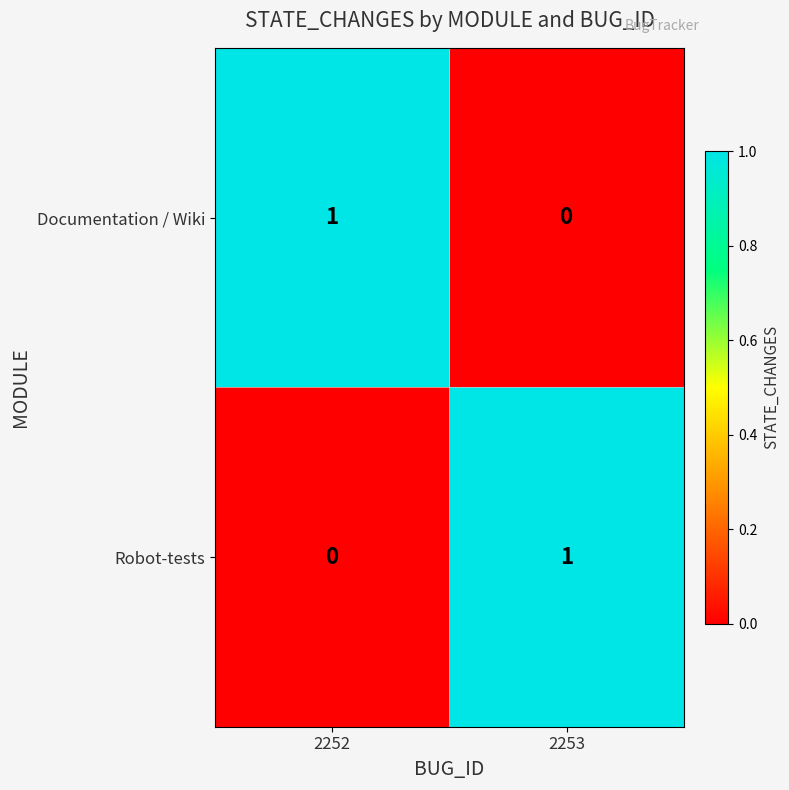

Is it true that Robot-tests equals 2 at 2253?

False